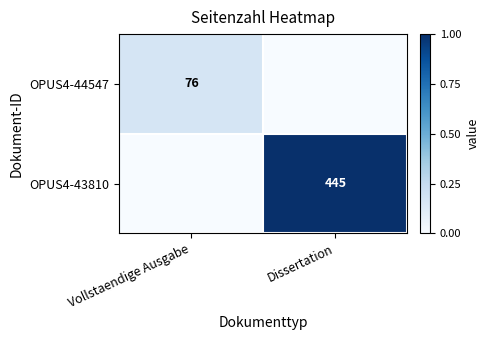

The value of OPUS4-44547 at Vollstaendige Ausgabe is 76. True or false?

True